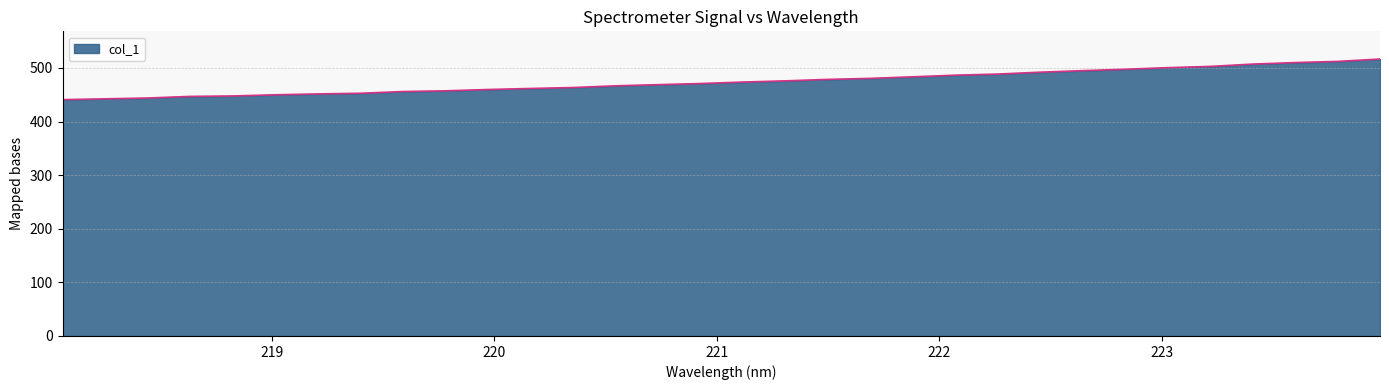

What is the difference between the maximum and minimum values?

75.8